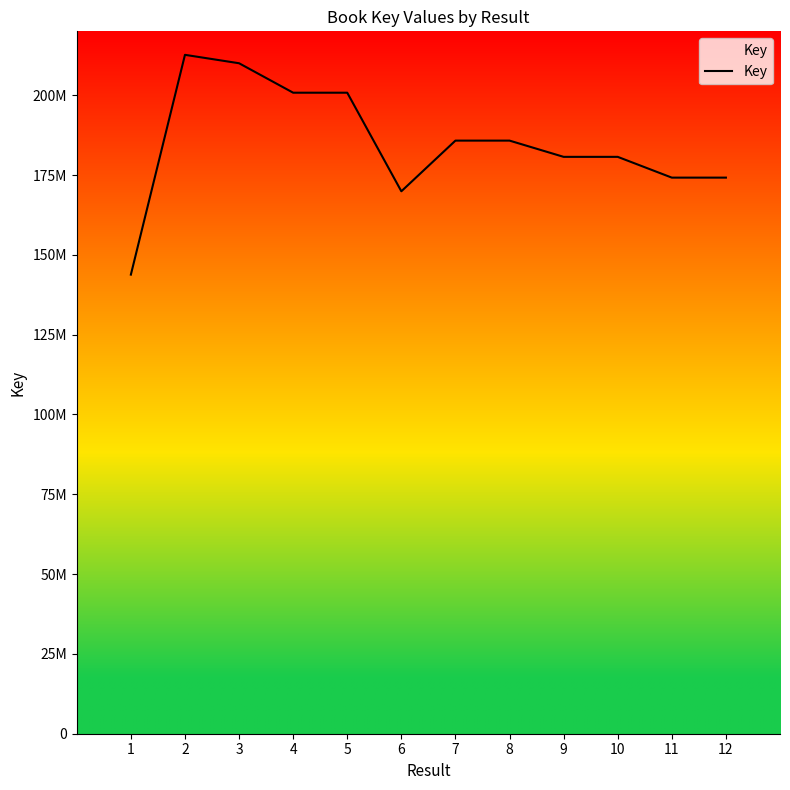

Where is the first local maximum?

2